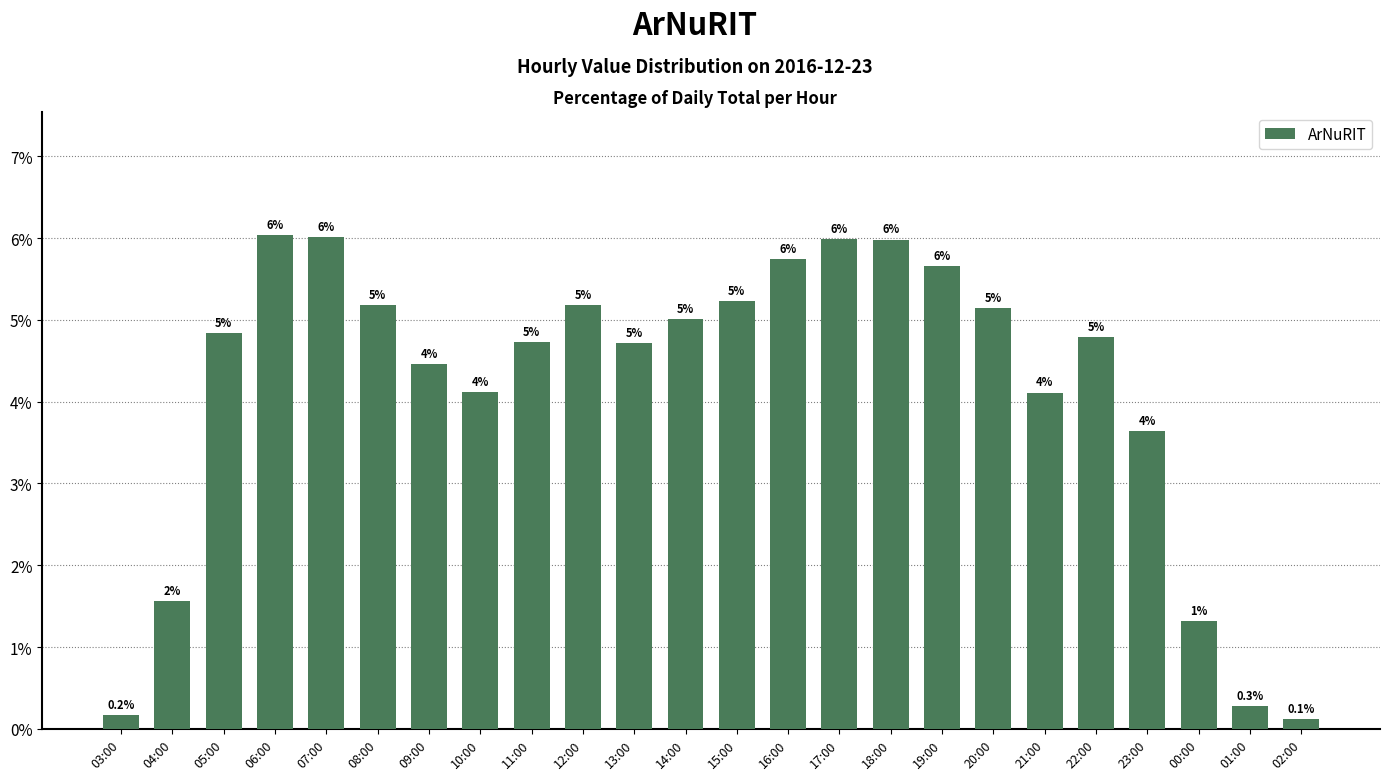

Where is the data nearest to the value 3?

23:00